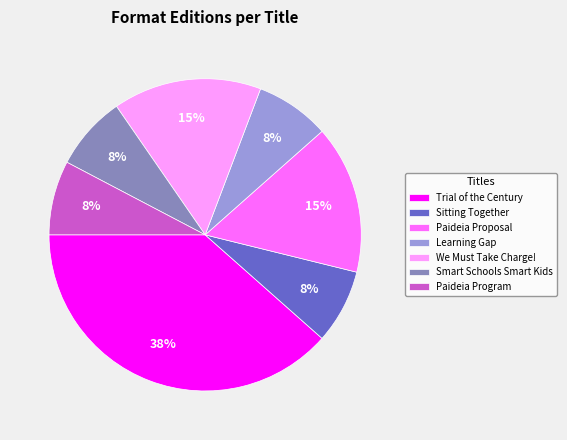

How many segments does this pie chart have?

7